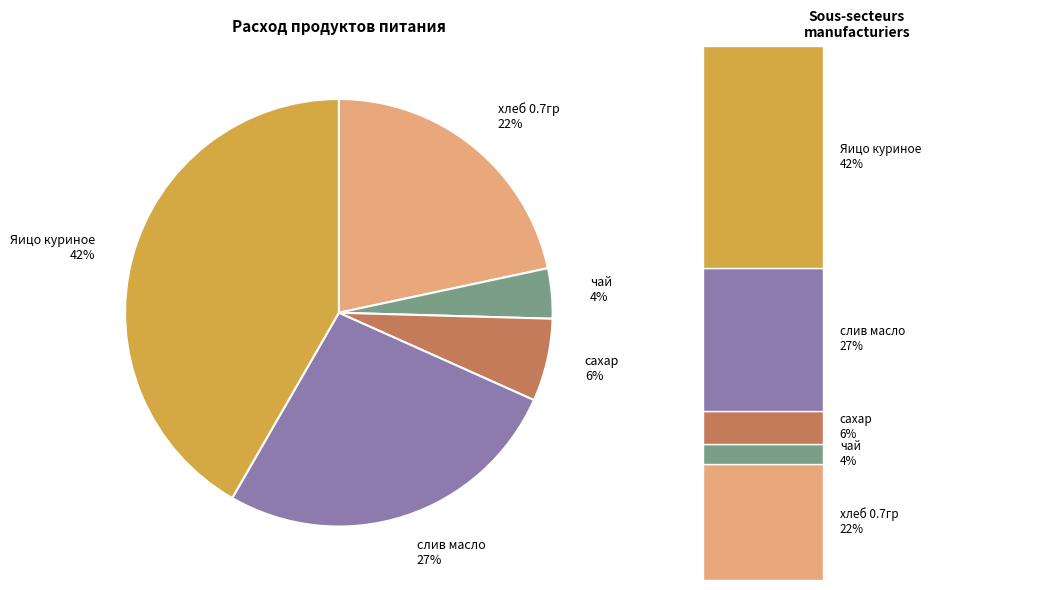

What percentage is the Яицо куриное slice, to the nearest percent?

42%